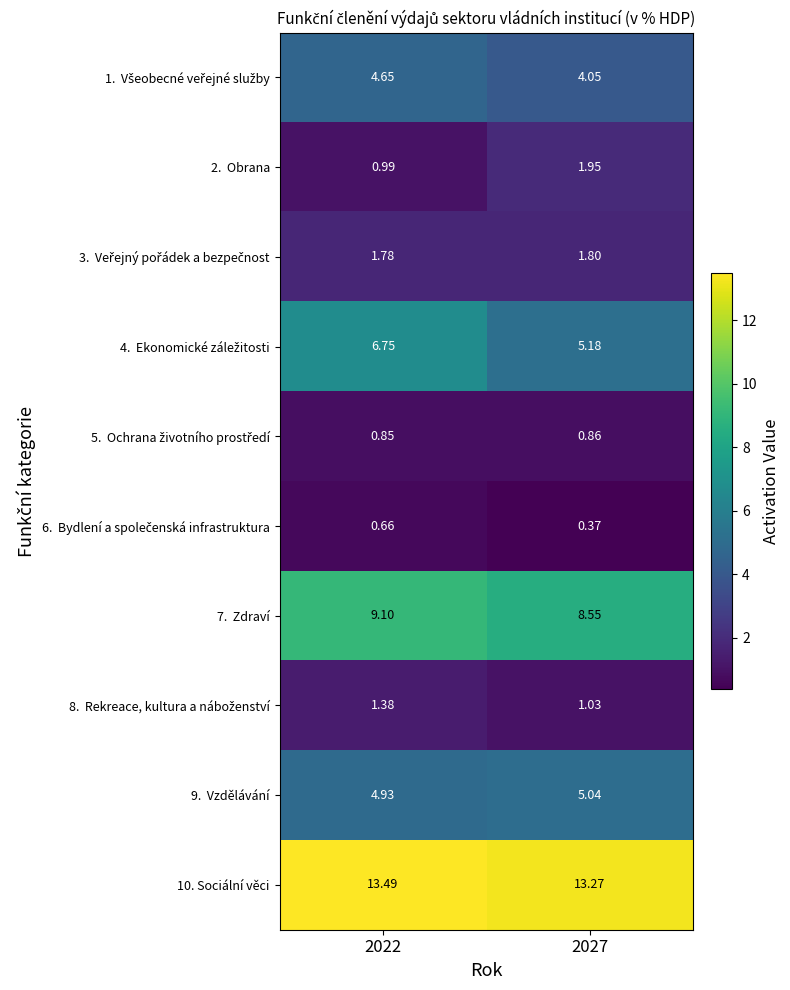

How many data points does each series have?

2